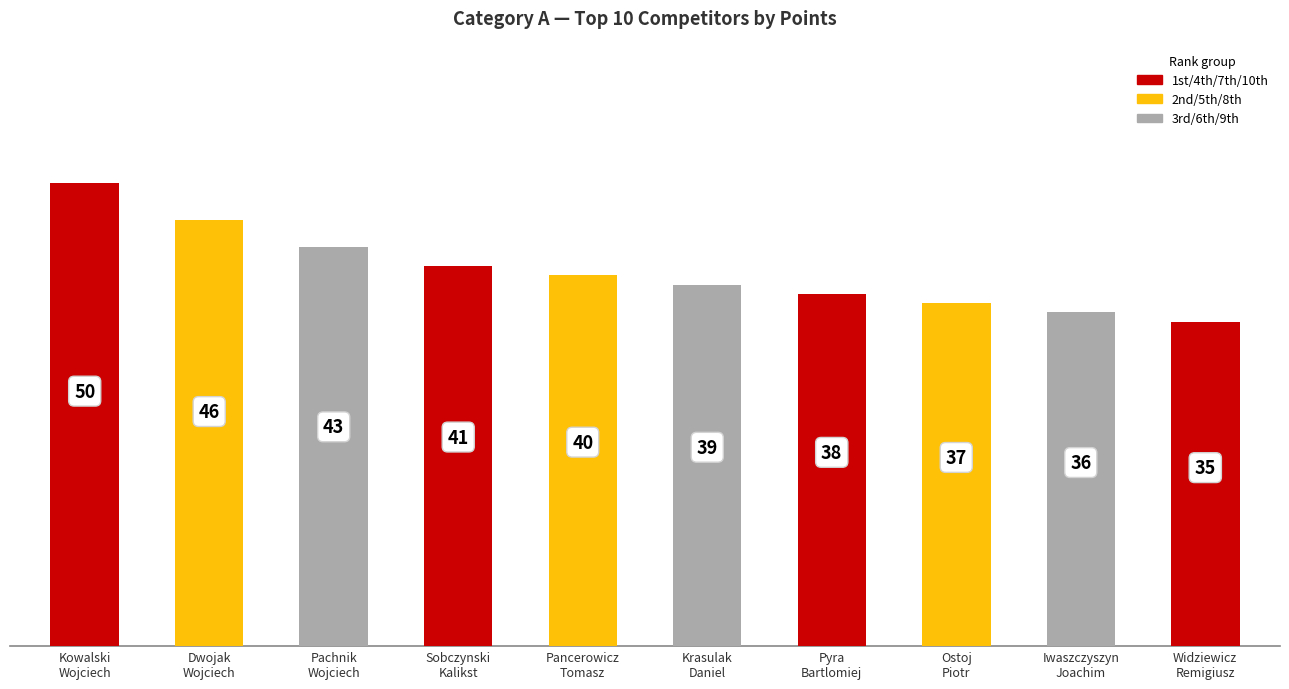

Read the value at Krasulak
Daniel.

39